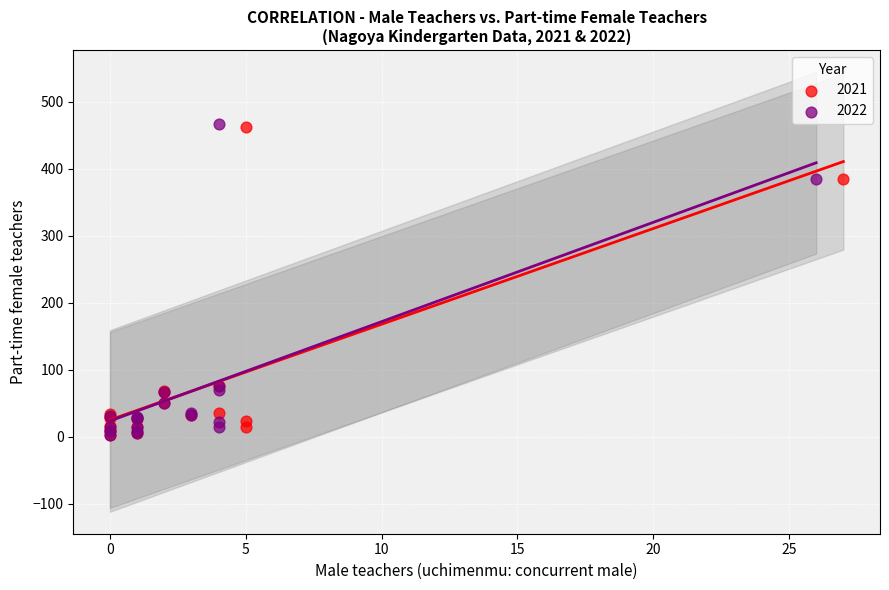

Which series has the largest Y range (max minus min)?

2022